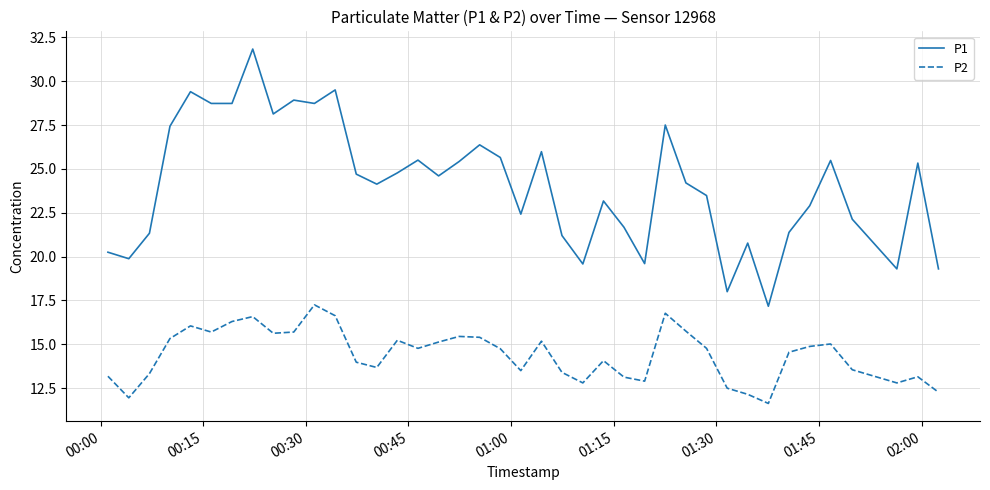

Rank the series by their average value, from highest to lowest.

P1, P2